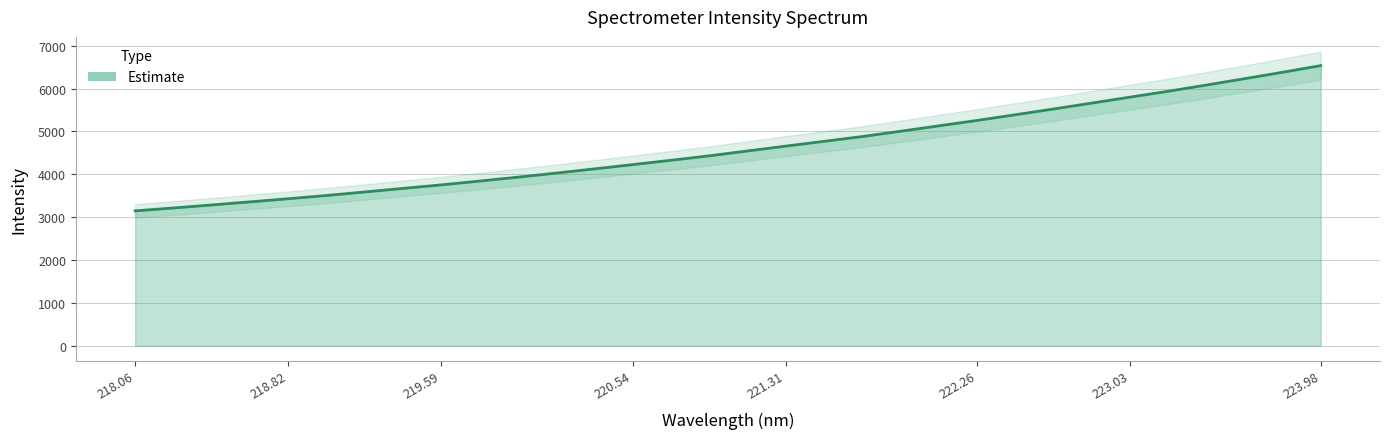

What is the change in value from 218.6332 to 218.8244?

+73.5